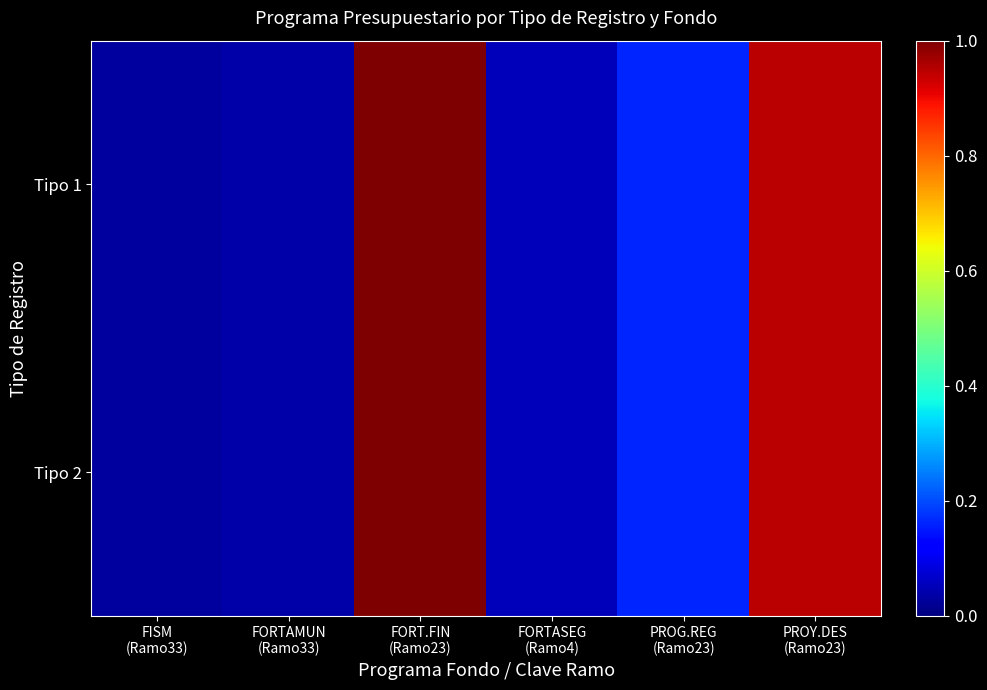

Reading right to left, extract all data points from this chart.

Tipo 1: PROY.DES
(Ramo23)=0.9	PROG.REG
(Ramo23)=0.2	FORTASEG
(Ramo4)=0.1	FORT.FIN
(Ramo23)=1.0	FORTAMUN
(Ramo33)=0.0	FISM
(Ramo33)=0.0
Tipo 2: PROY.DES
(Ramo23)=0.9	PROG.REG
(Ramo23)=0.2	FORTASEG
(Ramo4)=0.1	FORT.FIN
(Ramo23)=1.0	FORTAMUN
(Ramo33)=0.0	FISM
(Ramo33)=0.0